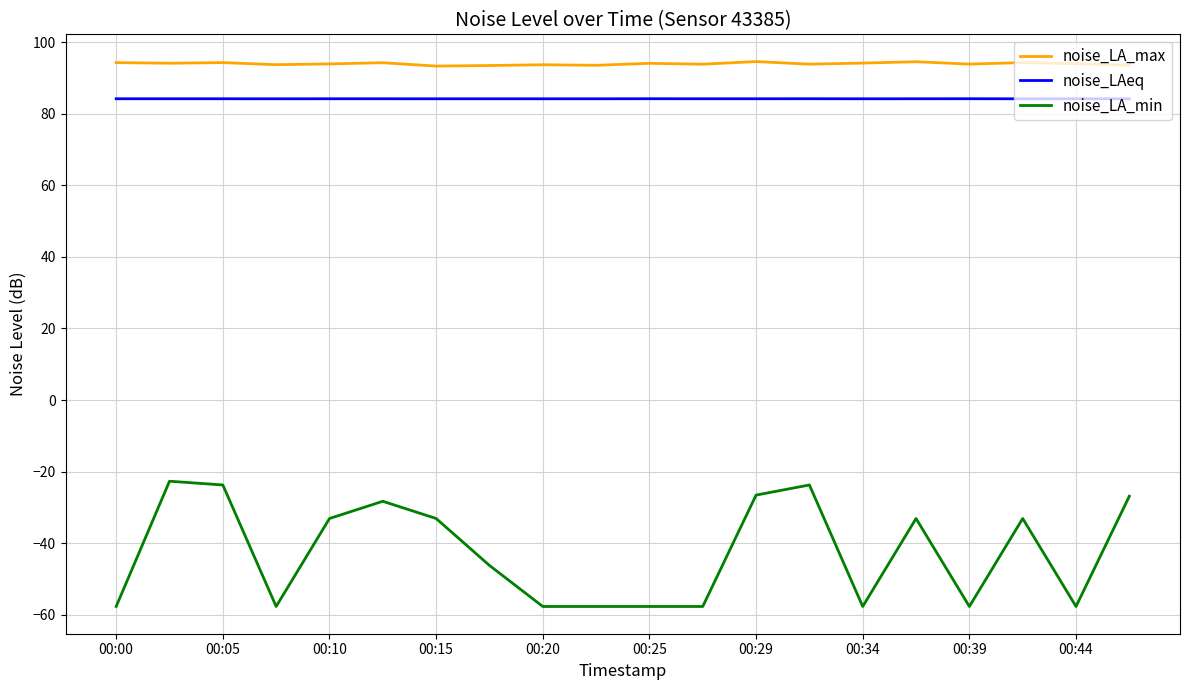

Which series has the largest range (max minus min)?

noise_LA_min